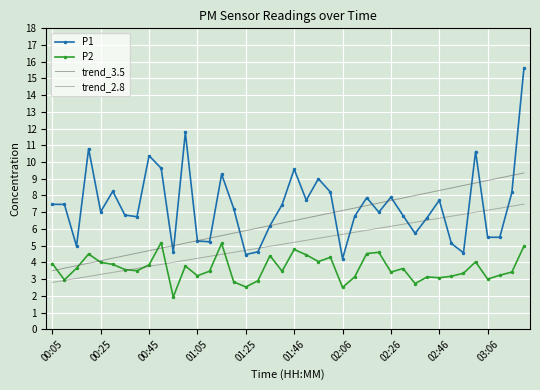

How many interior local valleys does the P2 series have?

12